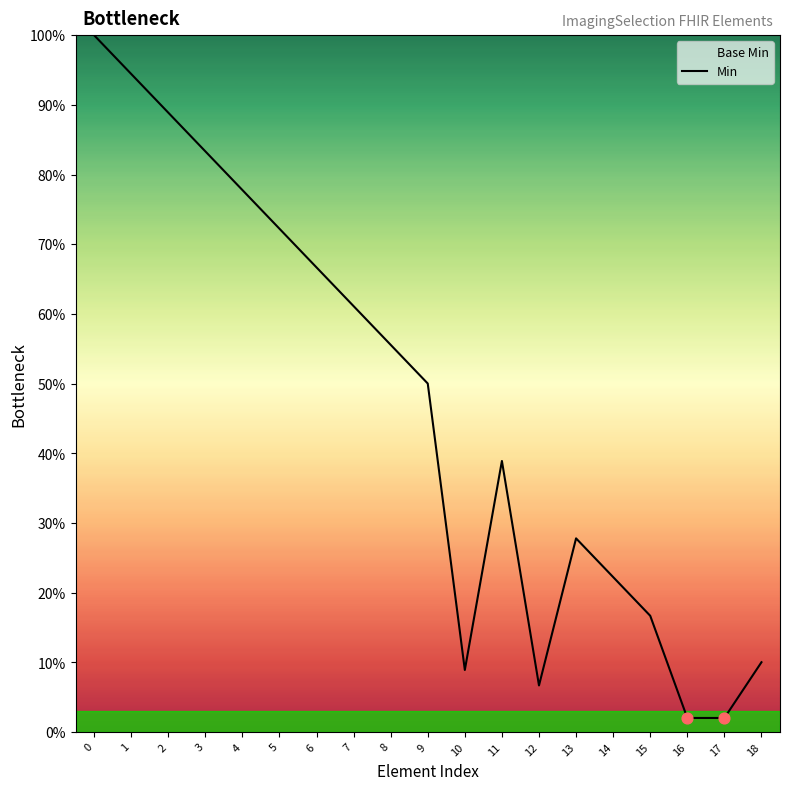

What is the change in value from 10 to 17?

-6.9